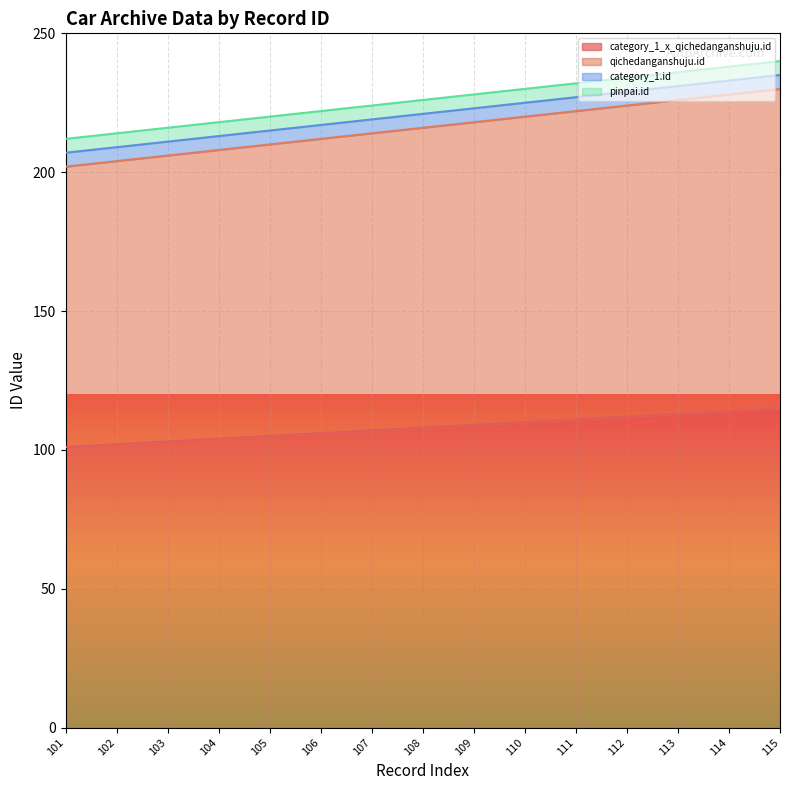

Is it true that qichedanganshuju.id equals 202 at 101?

True